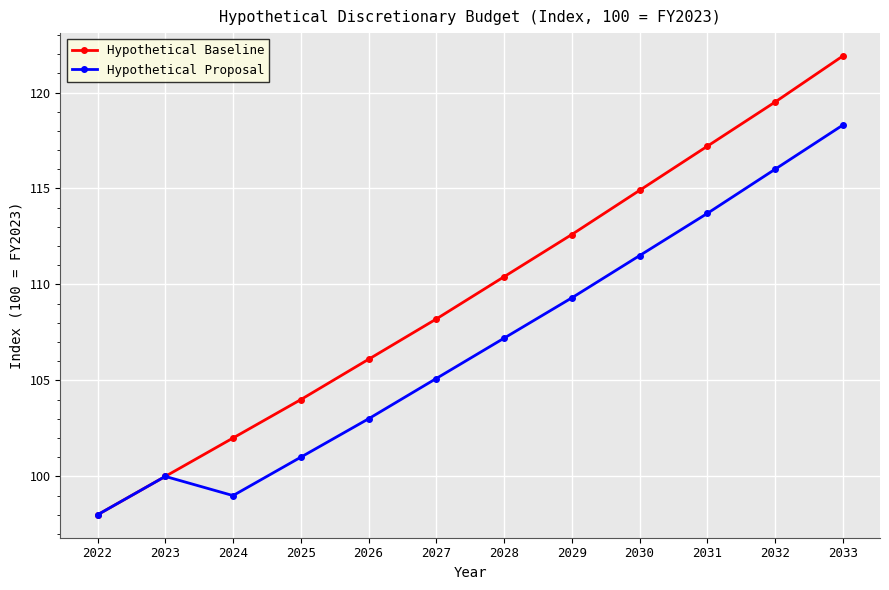

How many values in the Hypothetical Baseline series are below 110?

6